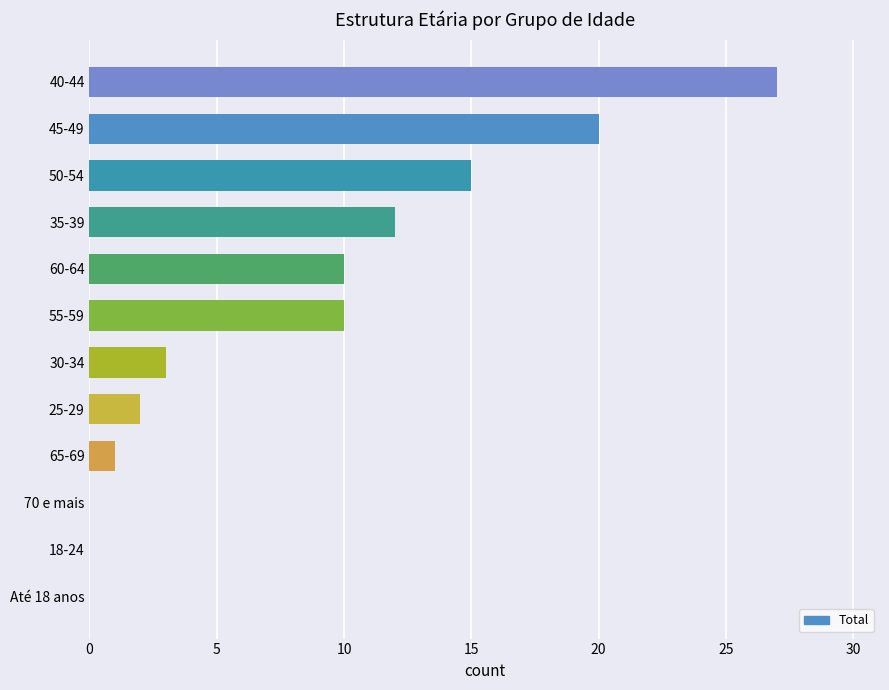

Count the number of categories in the chart.

12